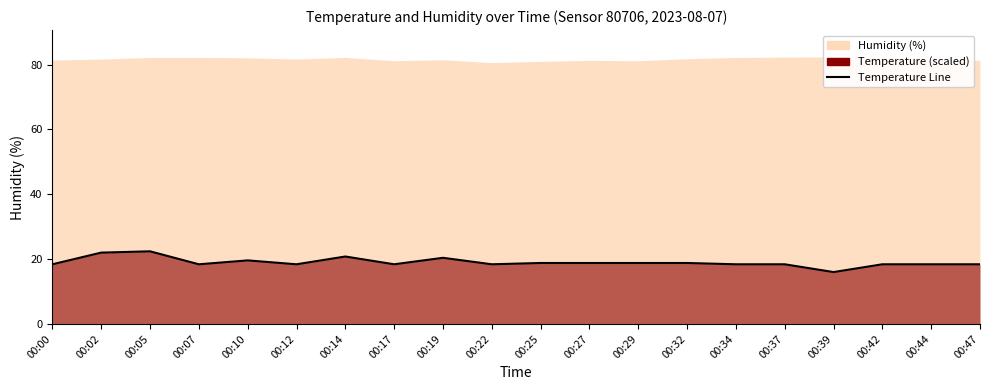

At which label does the data first exceed 18?

00:00